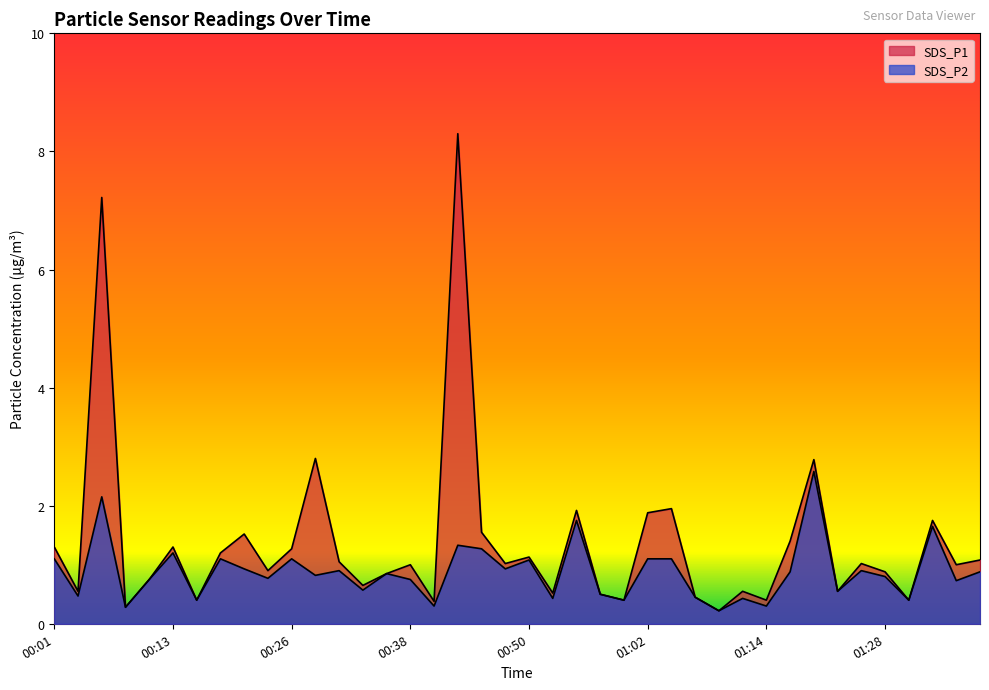

What is the total value across all series at 00:26?

2.4